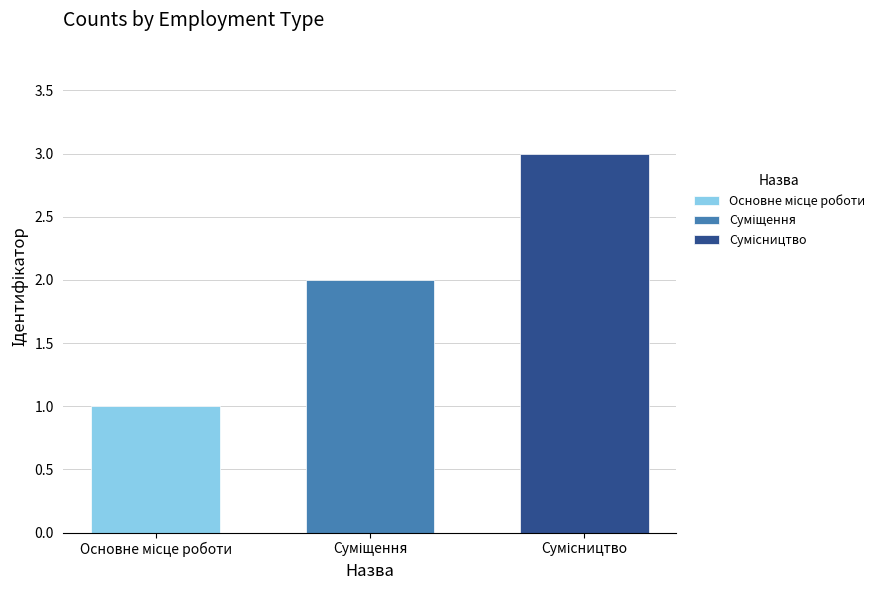

What is the maximum value shown in the chart?

3